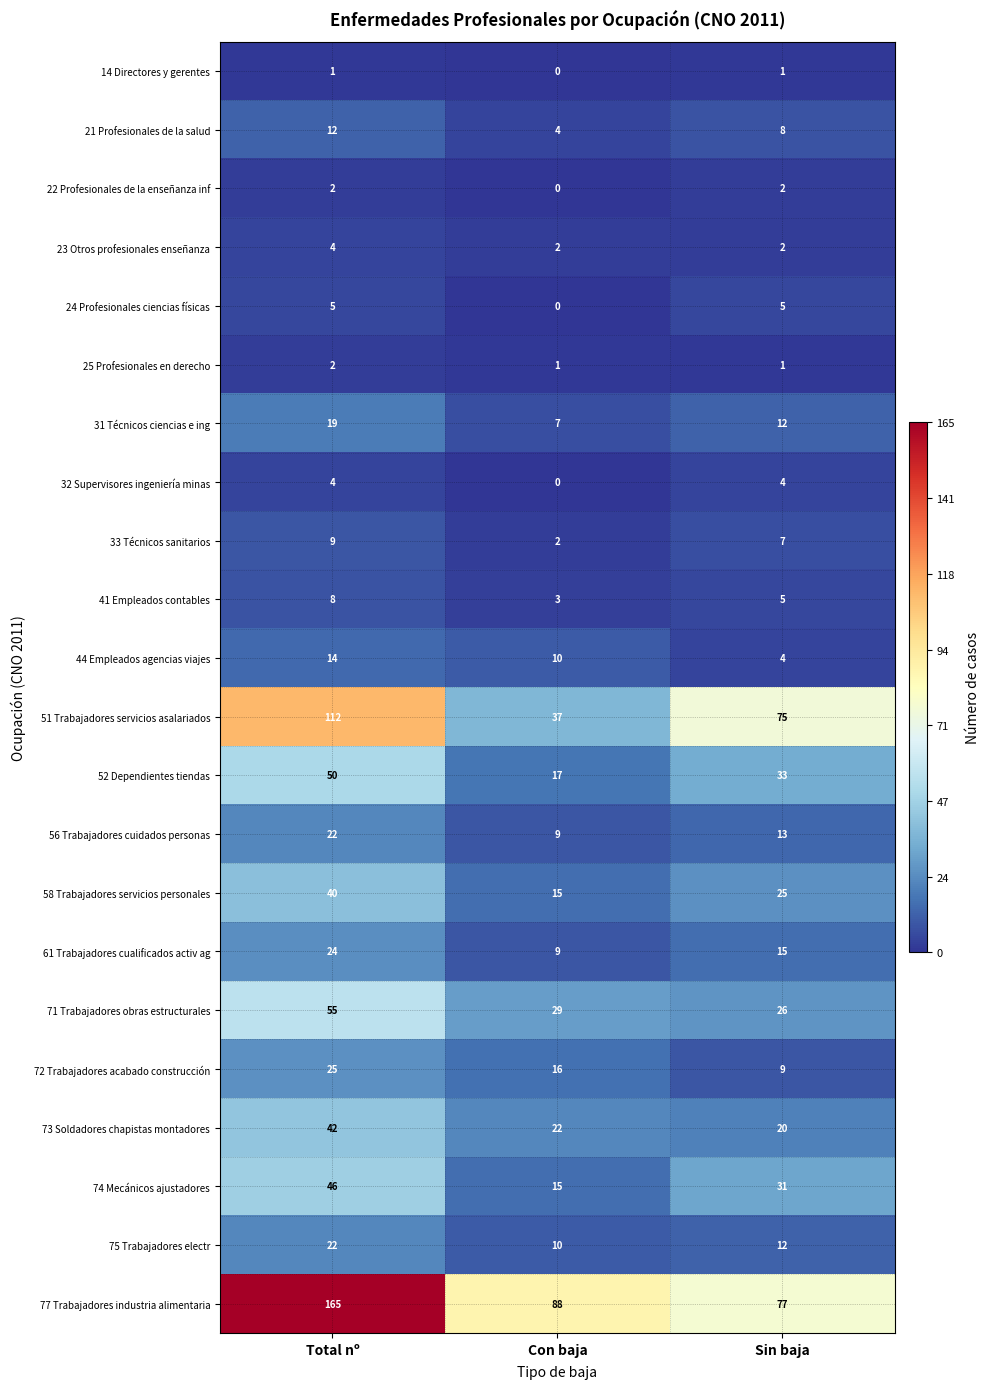

What is the total value across all series at Total nº?

683